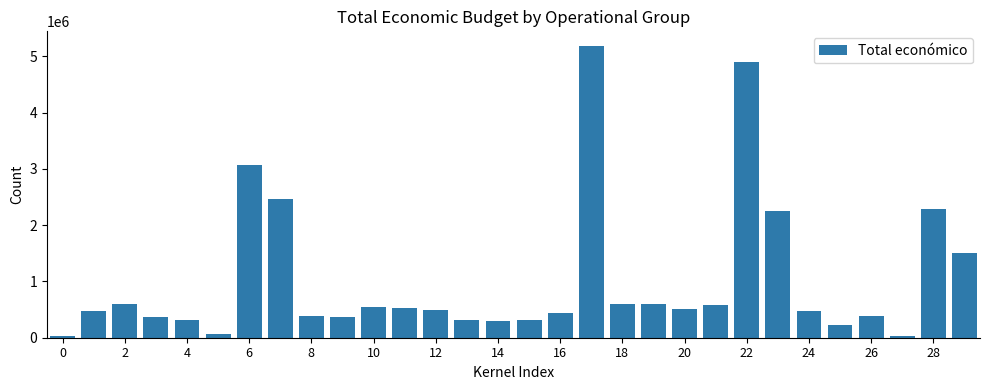

What is the sum of all values?

30633888